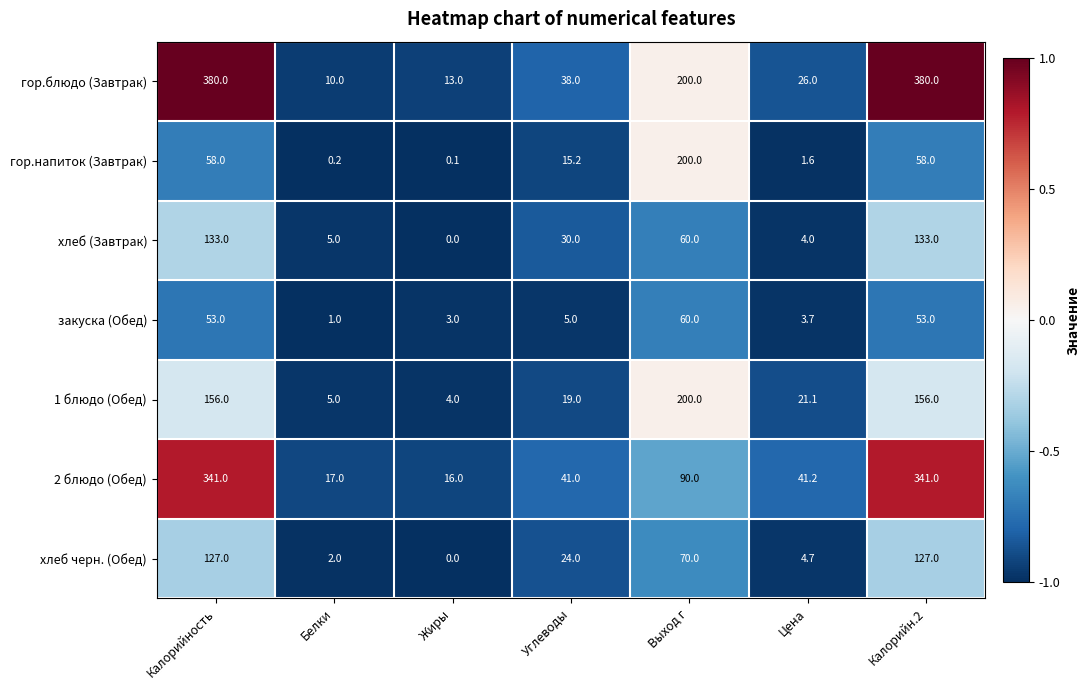

Read the хлеб черн. (Обед) value at Калорийн.2.

127.0